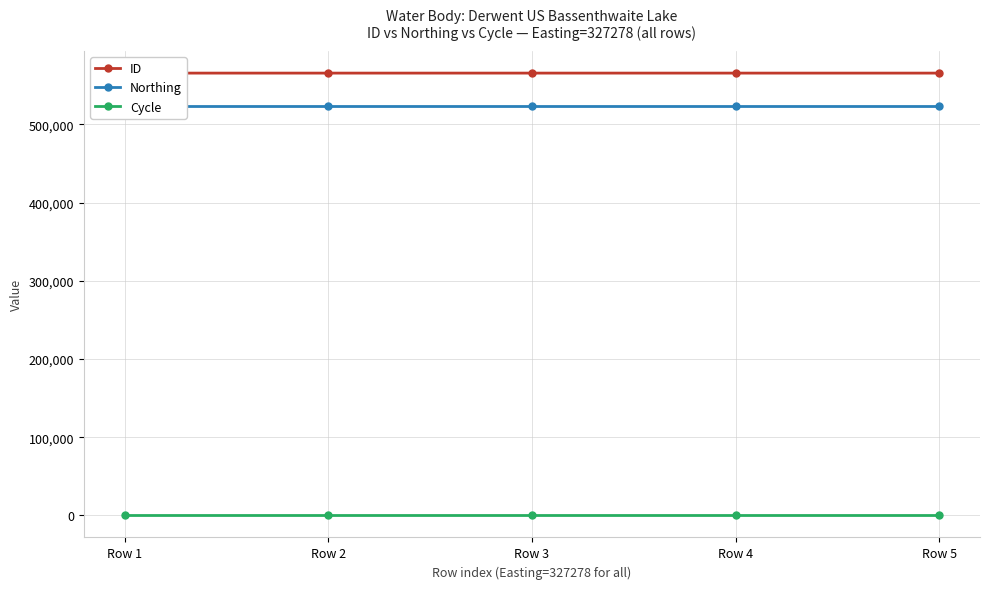

Does the chart have visible grid lines?

Yes